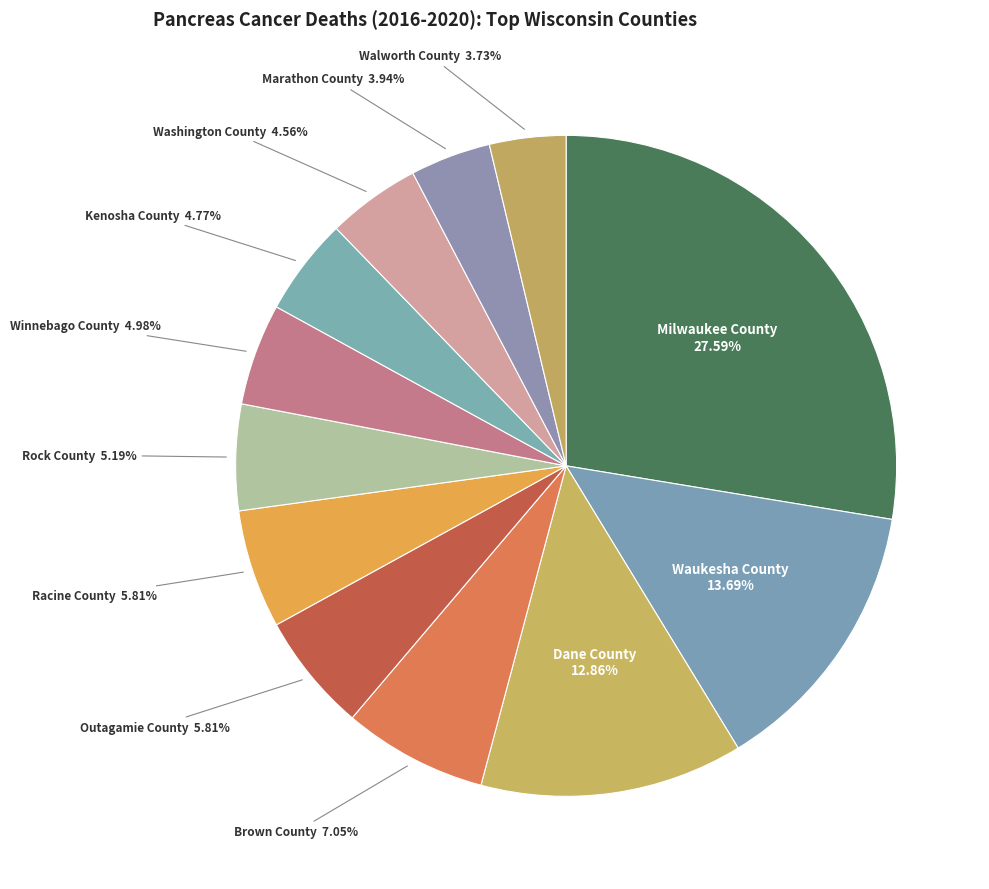

To the nearest percent, what is the difference between the largest and smallest slice percentages?

24%